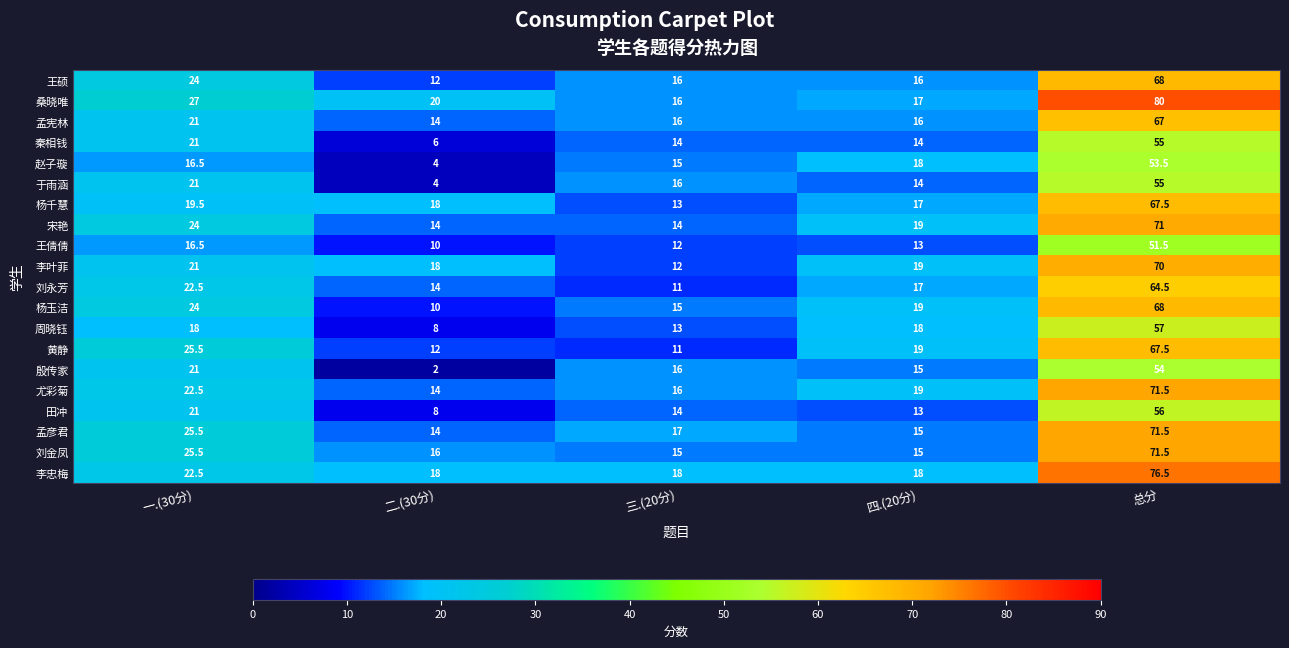

What is the approximate value of 王倩倩 at 三.(20分)?

12.0